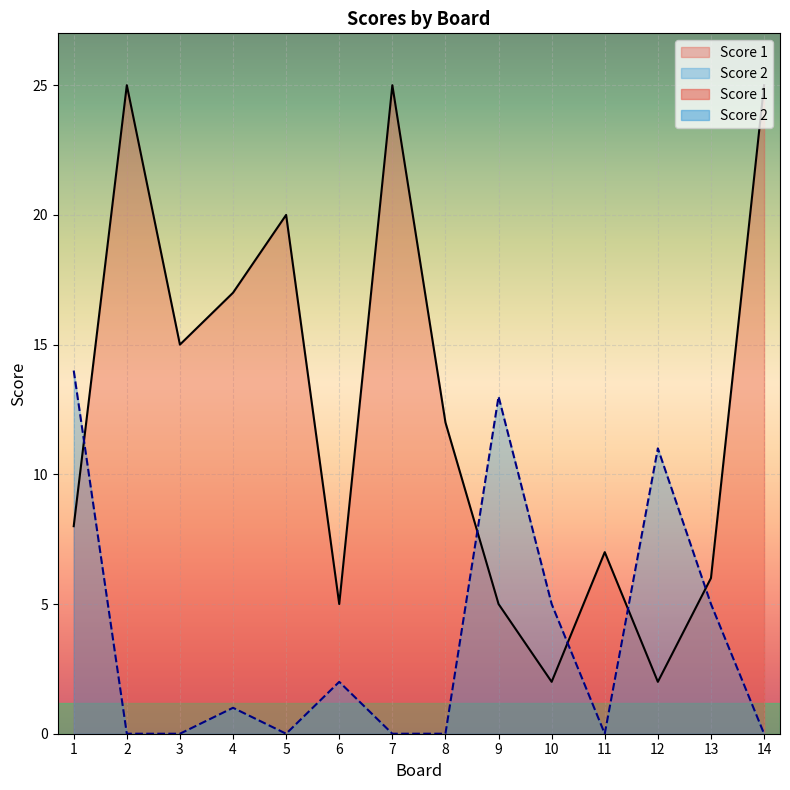

Which series has the largest total across all categories?

Score 1